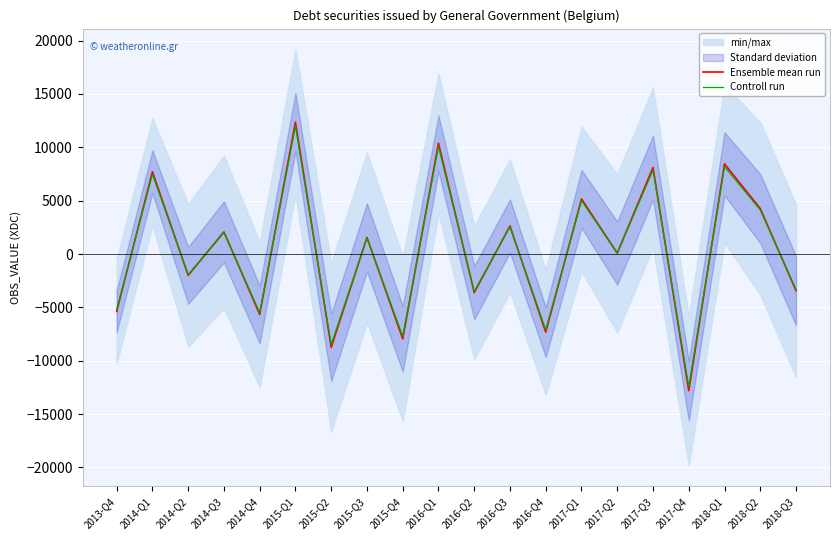

Reading left to right, extract all data points from this chart.

Ensemble mean run: 2013-Q4=-5373.8	2014-Q1=7710.5	2014-Q2=-1994.8	2014-Q3=2076.1	2014-Q4=-5660.7	2015-Q1=12359.9	2015-Q2=-8744.9	2015-Q3=1557.5	2015-Q4=-7947.2	2016-Q1=10386.5	2016-Q2=-3614.6	2016-Q3=2631.0	2016-Q4=-7319.1	2017-Q1=5164.9	2017-Q2=84.6	2017-Q3=8113.5	2017-Q4=-12805.7	2018-Q1=8449.0	2018-Q2=4258.7	2018-Q3=-3436.5
Controll run: 2013-Q4=-5212.6	2014-Q1=7479.2	2014-Q2=-1935.0	2014-Q3=2013.8	2014-Q4=-5490.9	2015-Q1=11989.1	2015-Q2=-8482.6	2015-Q3=1510.8	2015-Q4=-7708.8	2016-Q1=10074.9	2016-Q2=-3506.1	2016-Q3=2552.1	2016-Q4=-7099.5	2017-Q1=5010.0	2017-Q2=82.1	2017-Q3=7870.1	2017-Q4=-12421.6	2018-Q1=8195.5	2018-Q2=4131.0	2018-Q3=-3333.4